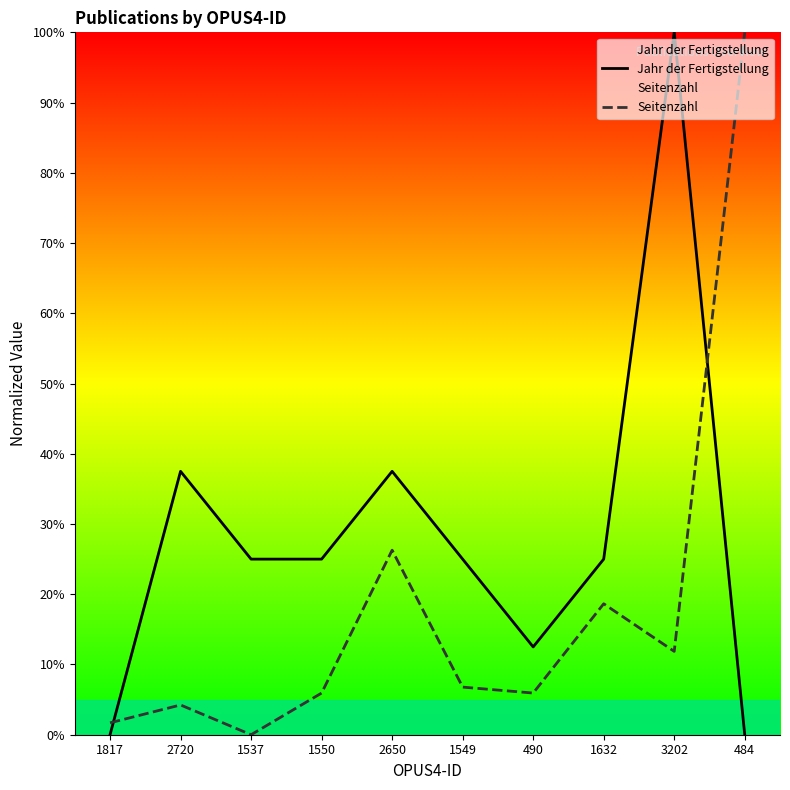

The value of Jahr der Fertigstellung at 1550 is 32.5. True or false?

False